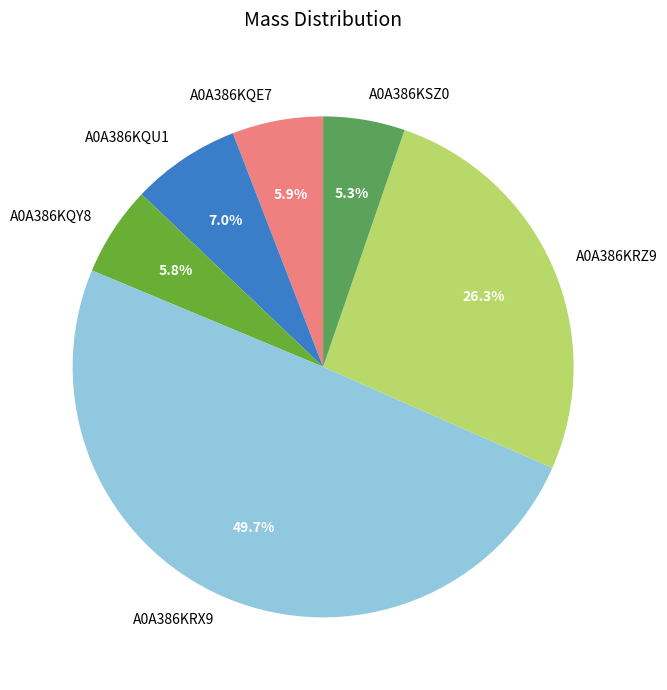

Does A0A386KRZ9 represent more than half of the total?

No